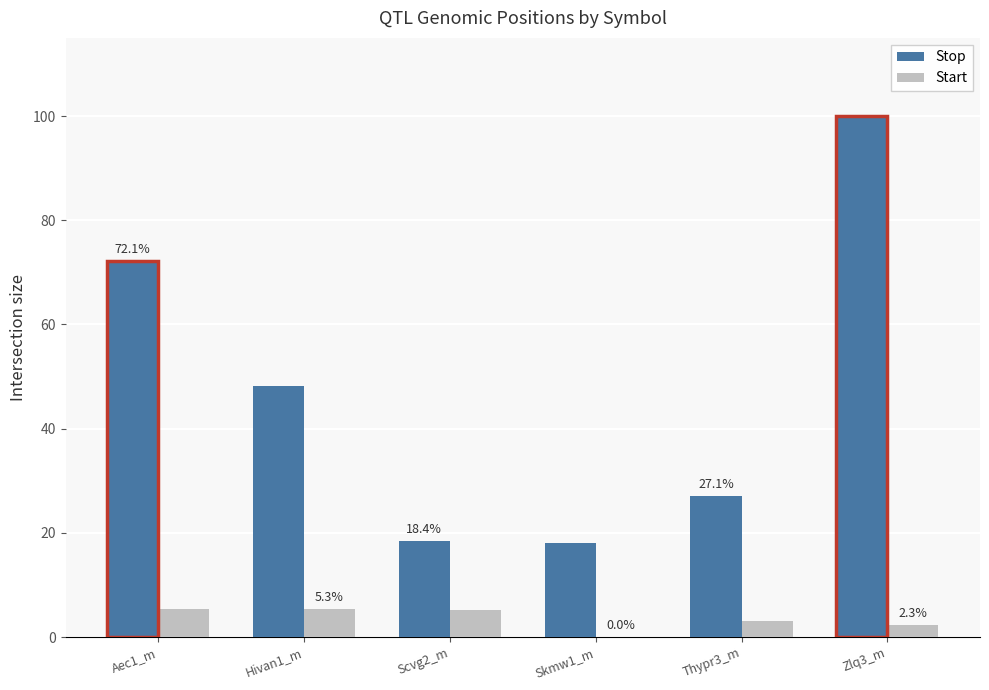

How many categories are shown in the chart?

6